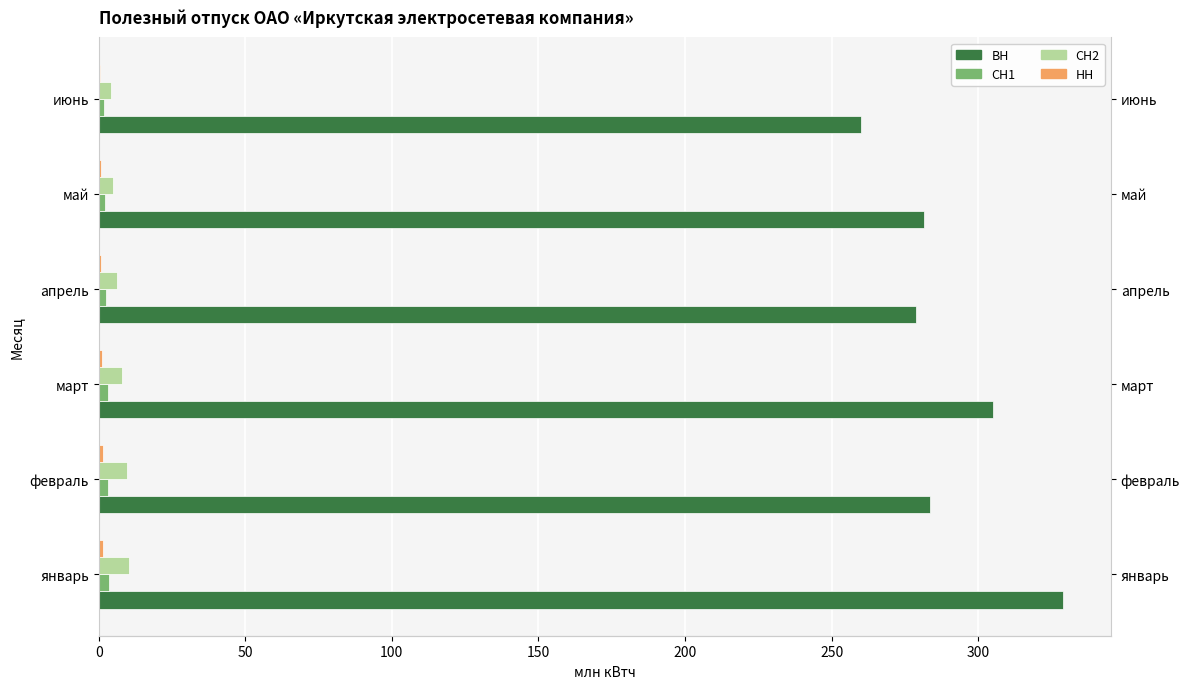

Reading left to right, list all the values displayed in this chart.

ВН: 0=328.8	50=283.6	100=304.9	150=278.7	200=281.6	250=260.1
СН1: 0=3.7	50=3.3	100=3.1	150=2.6	200=2.3	250=1.8
СН2: 0=10.5	50=9.7	100=8.0	150=6.2	200=5.0	250=4.3
НН: 0=1.4	50=1.3	100=1.1	150=0.9	200=0.7	250=0.6